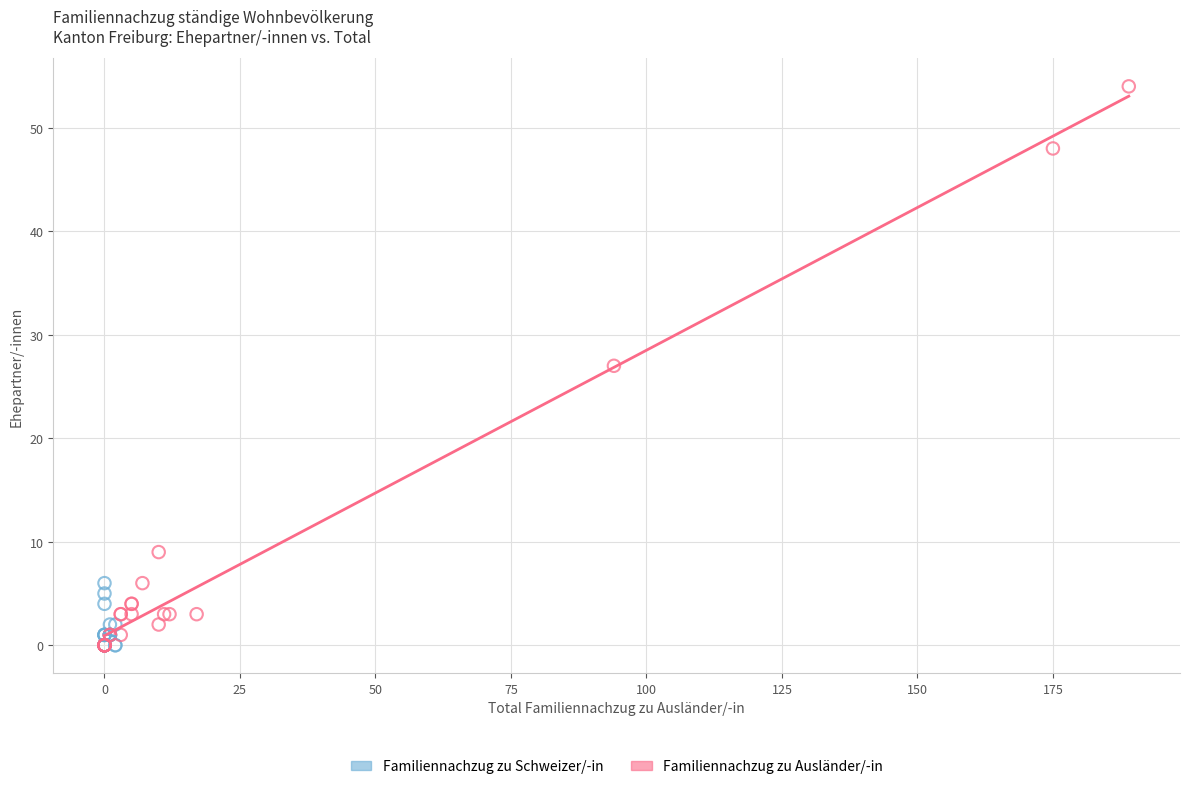

Which series contains the highest Y value?

Familiennachzug zu Ausländer/-in